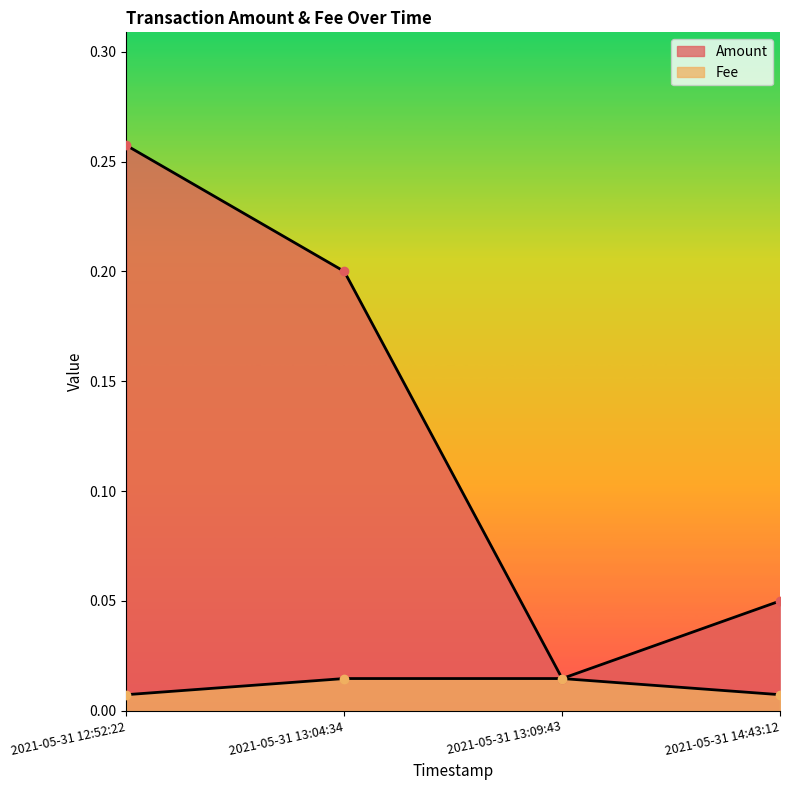

What are all the series names shown in the legend?

Amount, Fee